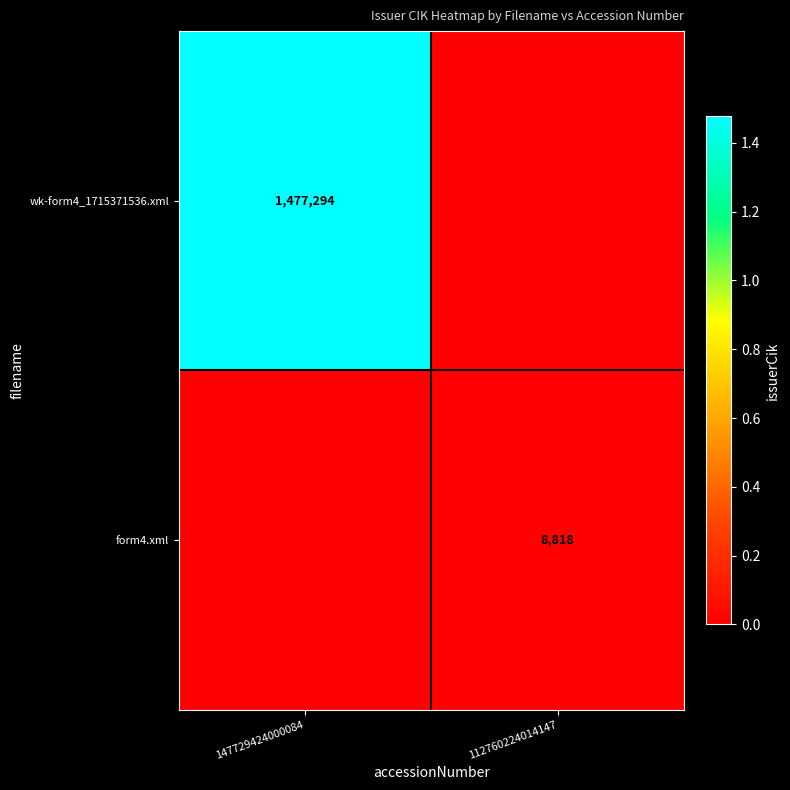

Which has a higher value, 112760224014147 or 147729424000084?

147729424000084